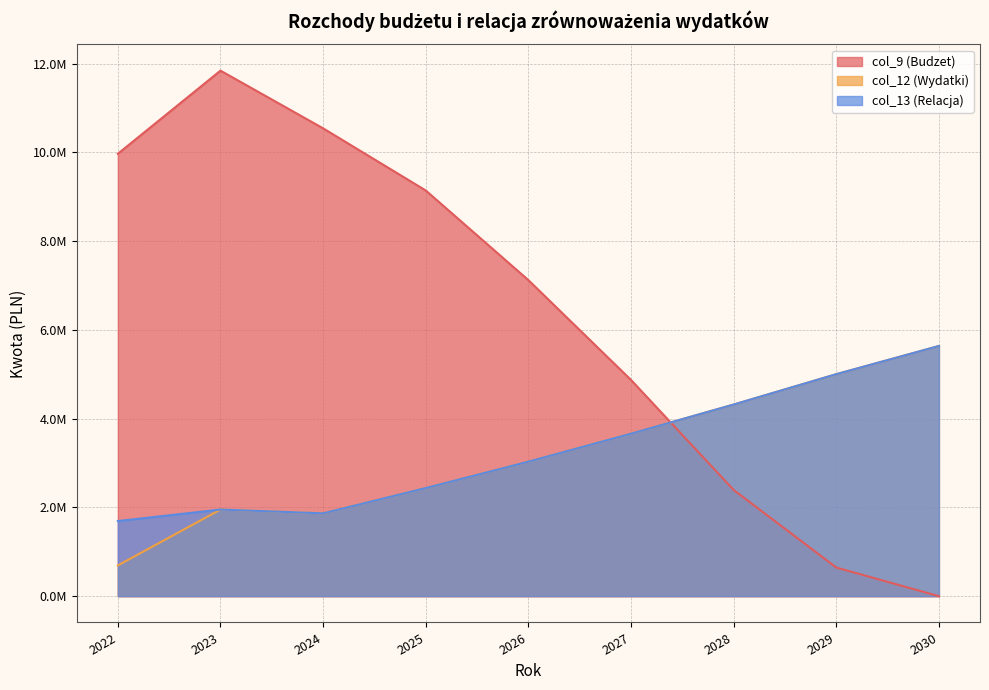

Reading right to left, transcribe all the data shown in this chart.

col_9 (Budzet): 0.0	645330.2	2393358.3	4872146.3	7122003.3	9141957.3	10542254.3	11842551.2	9969352.2
col_12 (Wydatki): 5638374.0	5003265.0	4318723.0	3661931.0	3031766.0	2437067.0	1866988.0	1952260.0	693164.2
col_13 (Relacja): 5638374.0	5003265.0	4318723.0	3661931.0	3031766.0	2437067.0	1866988.0	1952260.0	1693164.2